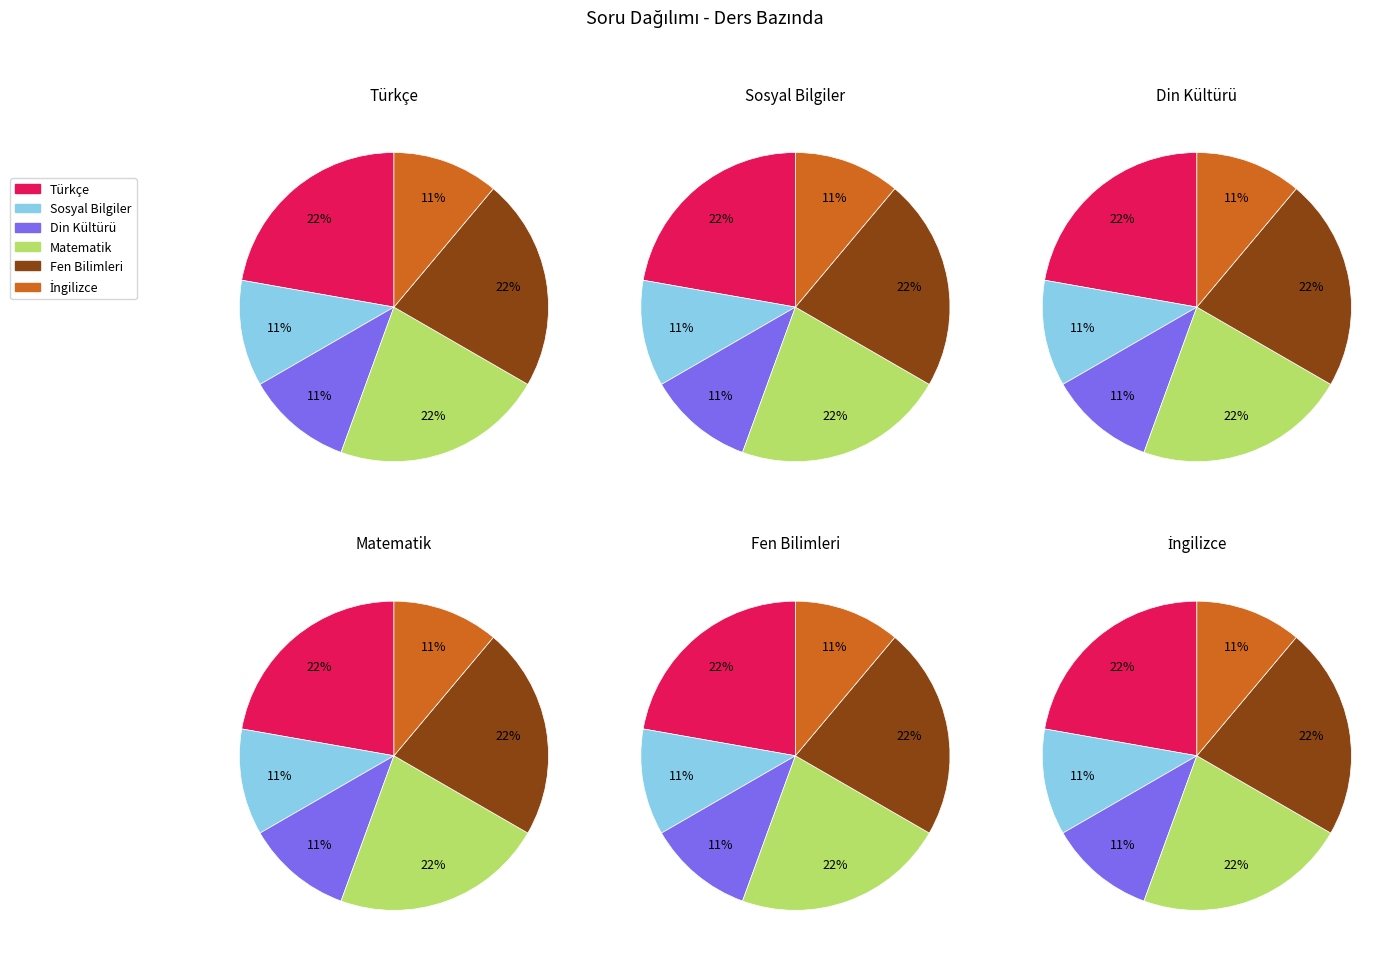

Is there a majority slice in this chart?

No